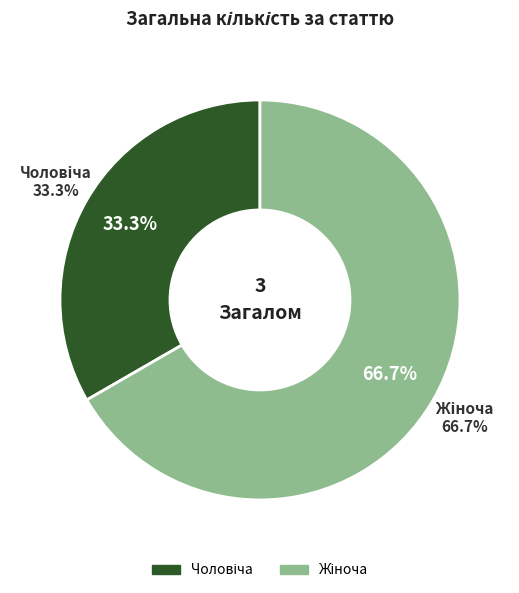

To the nearest percent, what portion does Жіноча represent?

67%